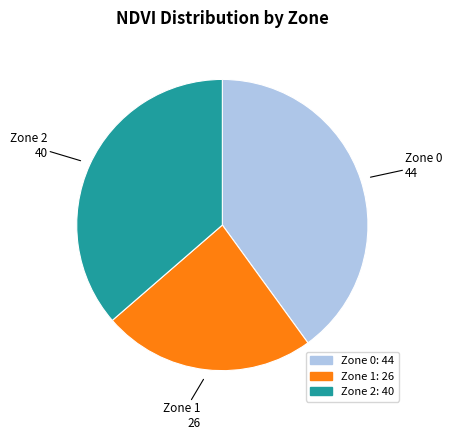

True or false: Zone 1 accounts for 24% of the total.

True